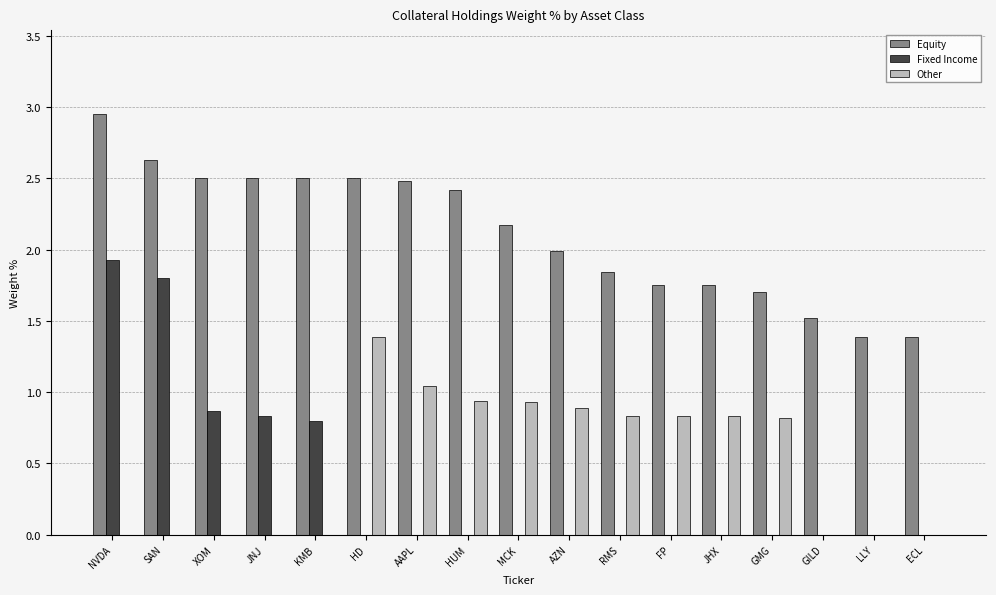

Which series has the largest total across all categories?

Equity